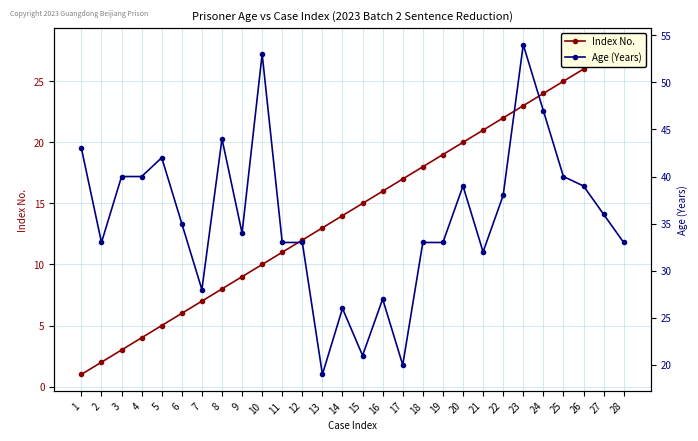

Rank the series by their average value, from highest to lowest.

Age (Years), Index No.